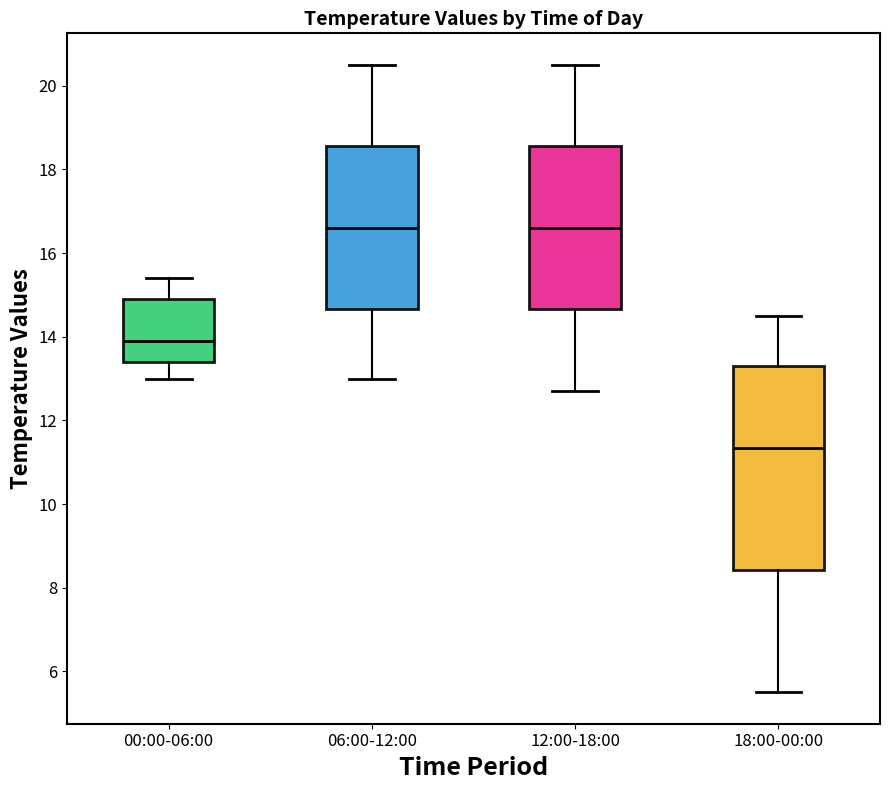

Where does the median line of the box for 18:00-00:00 sit on the y-axis? The values are not printed on the chart, so give them approximately, as read against the axis.

11.4